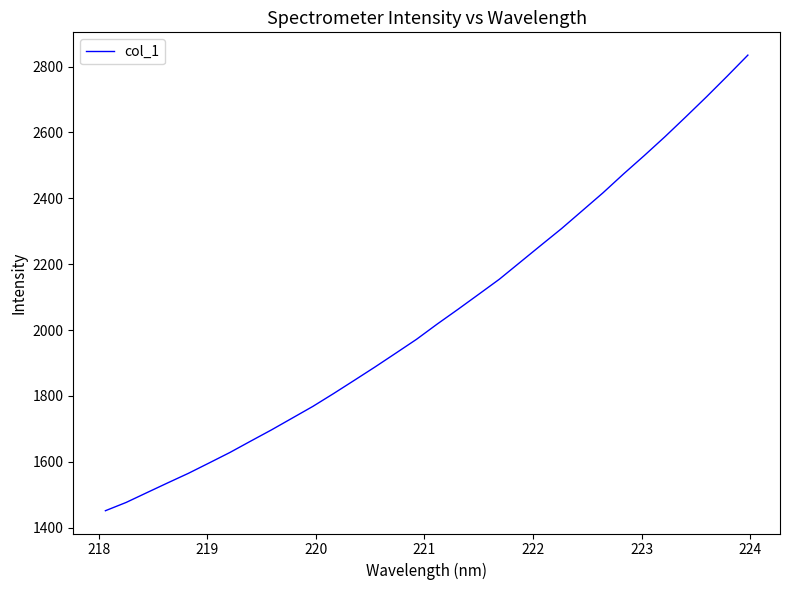

What is the smallest value displayed?

1451.8